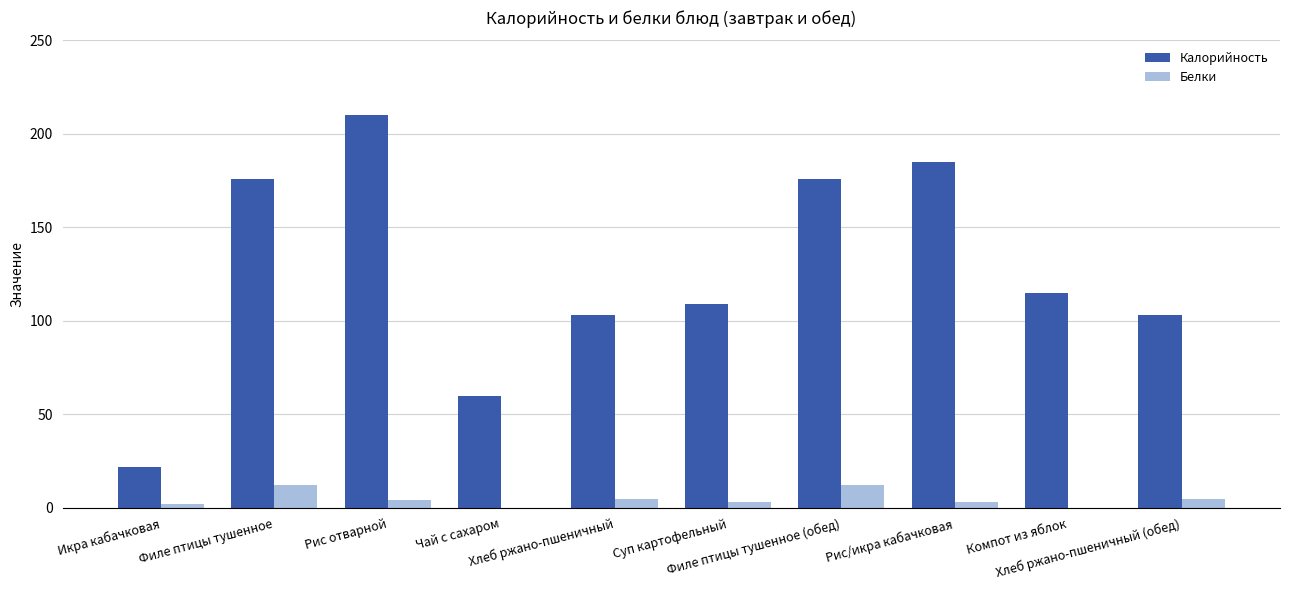

Which label corresponds to the largest value in the chart?

Рис отварной